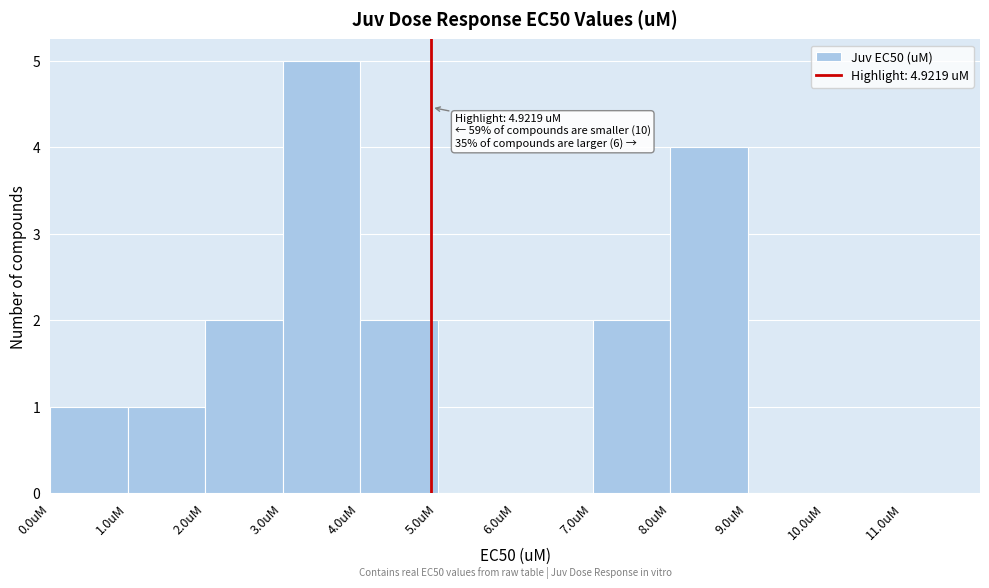

Which range on the x-axis has the tallest bar?

3 to 4